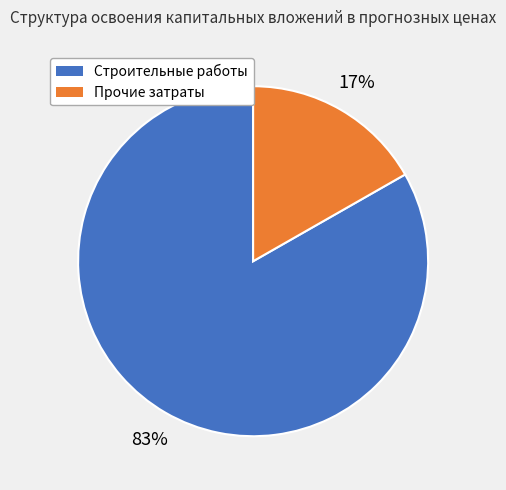

Which slice represents more than half of the pie?

Строительные работы